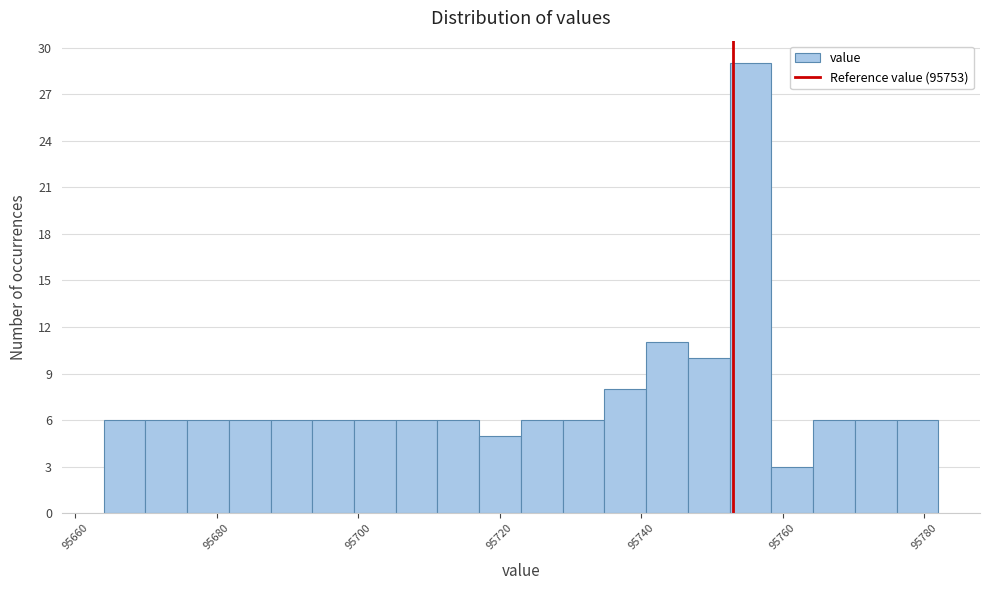

Around what value on the x-axis is the tallest bar? Give the approximate position of its centre, as read against the axis.

95756